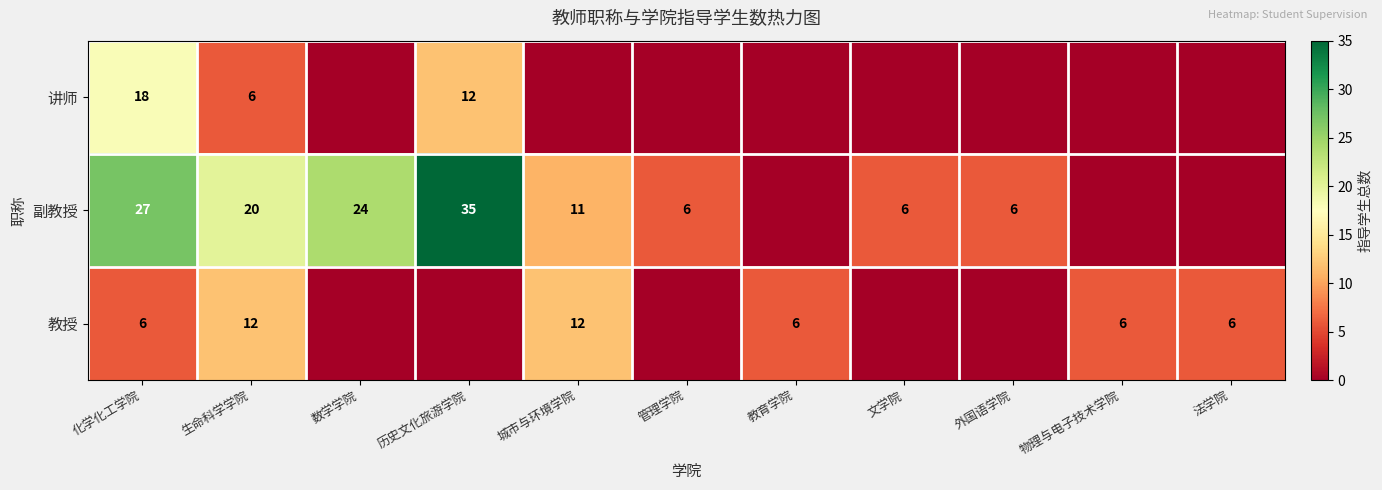

The value of 讲师 at 生命科学学院 is 6. True or false?

True